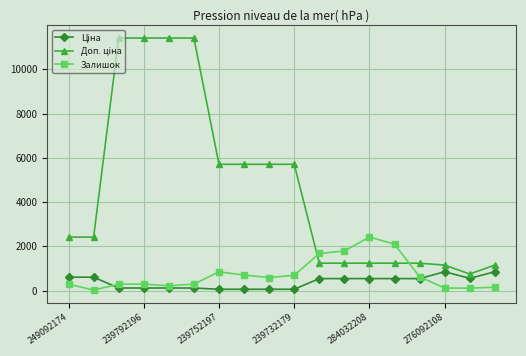

What is the value of the Залишок point at the 13th from the left?

2419.0